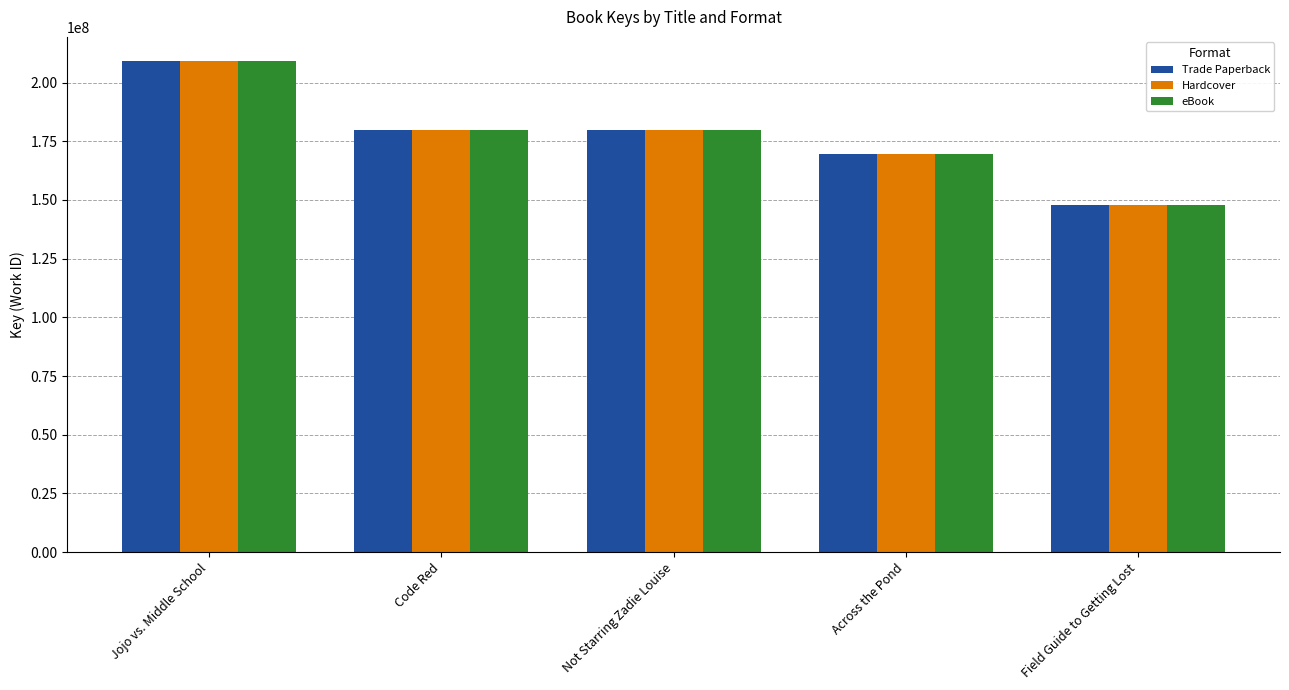

What is the label of the 1st bar from the left?

Jojo vs. Middle School